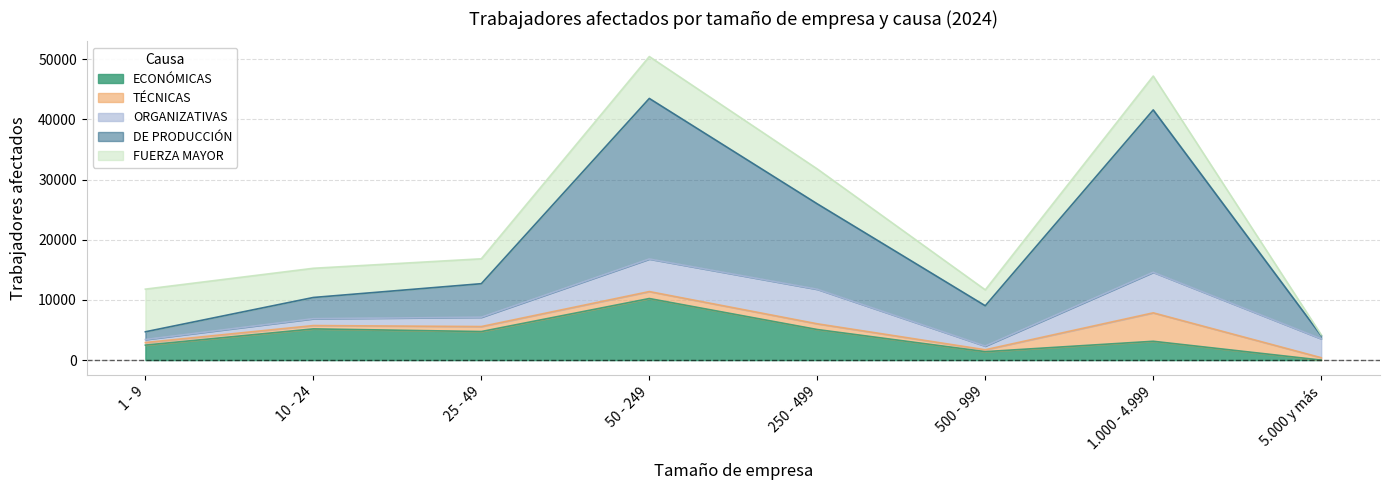

What are all the series names shown in the legend?

ECONÓMICAS, TÉCNICAS, ORGANIZATIVAS, DE PRODUCCIÓN, FUERZA MAYOR